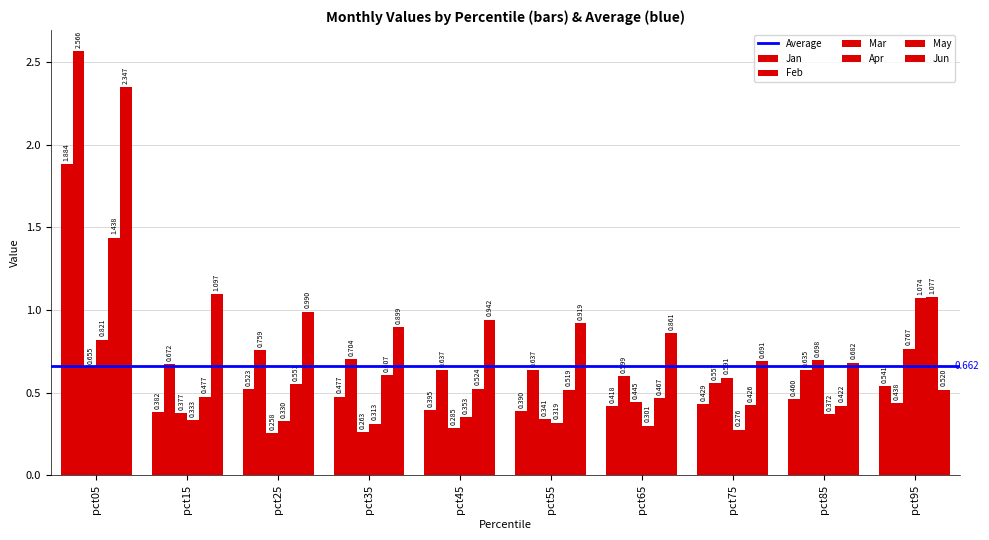

At which category does the chart reach its peak across all series?

pct05